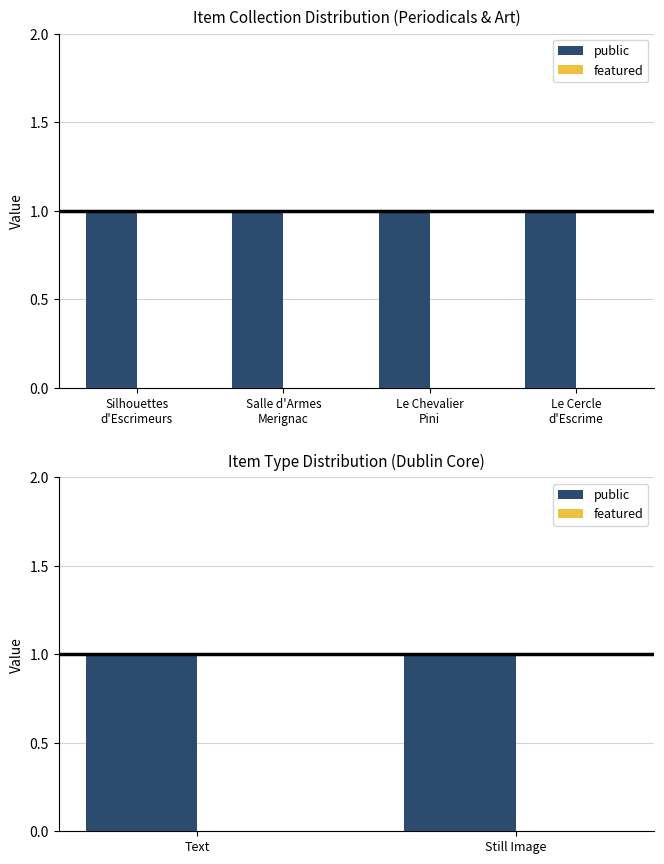

At how many categories does at least one series exceed 0?

2